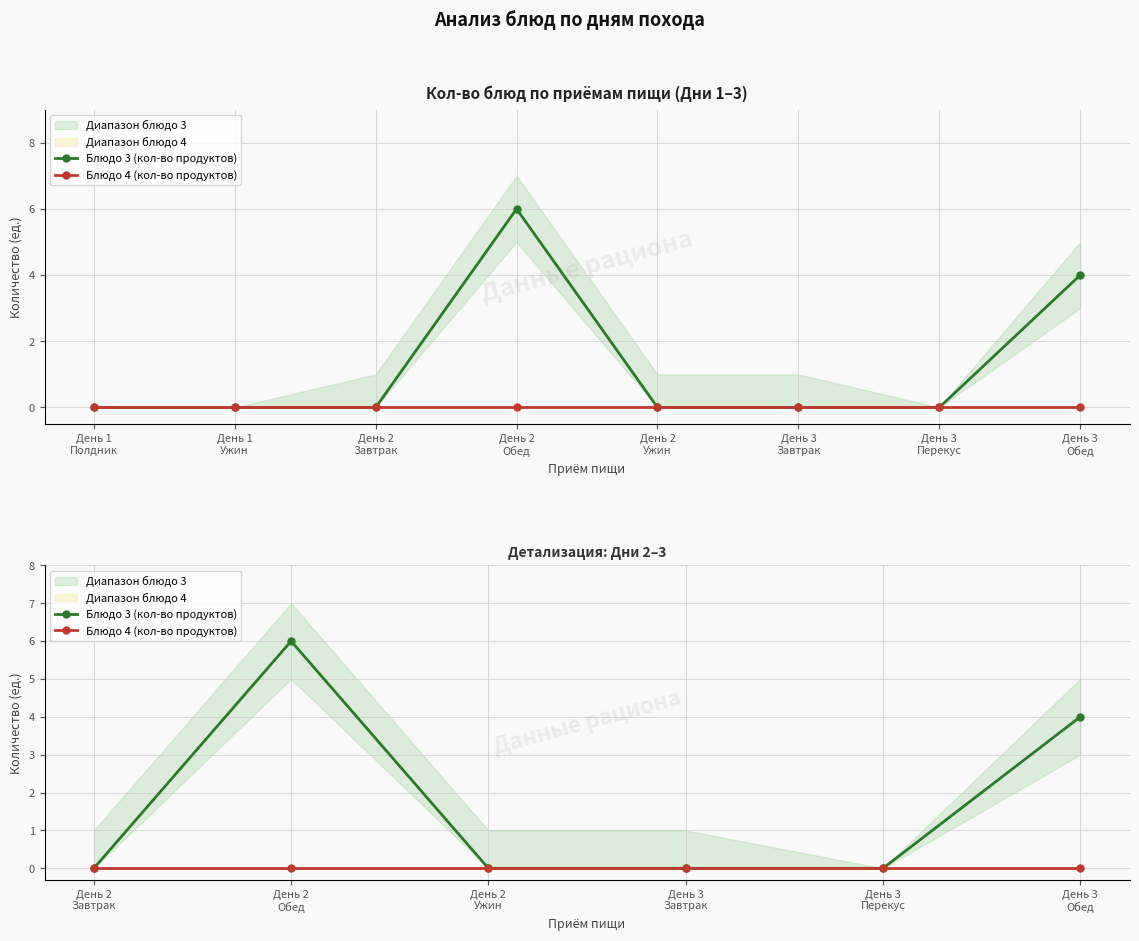

How many Блюдо 3 (кол-во продуктов) values are between 0 and 4?

5